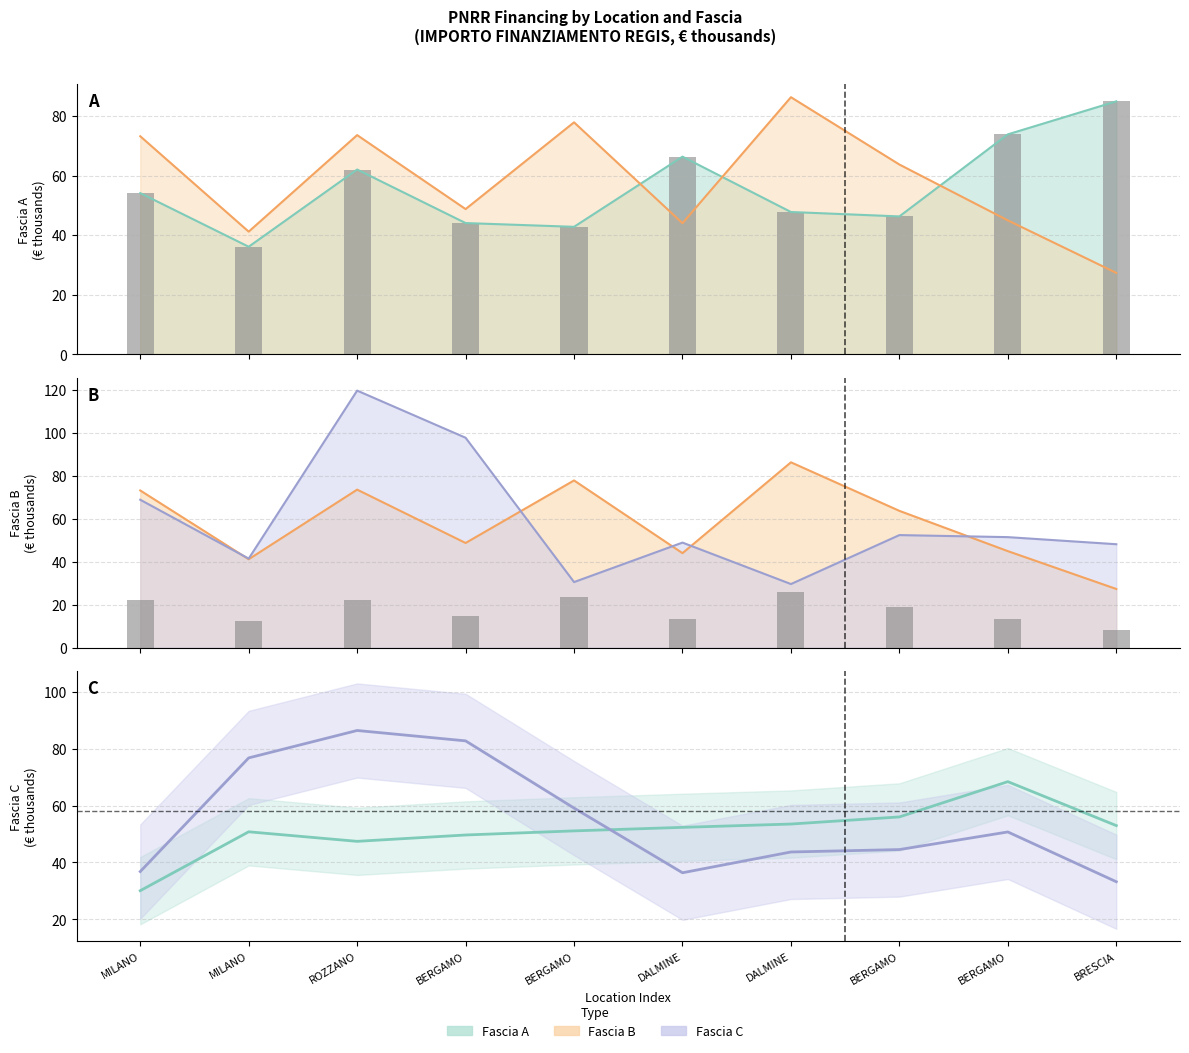

At which category does the chart reach its peak across all series?

ROZZANO